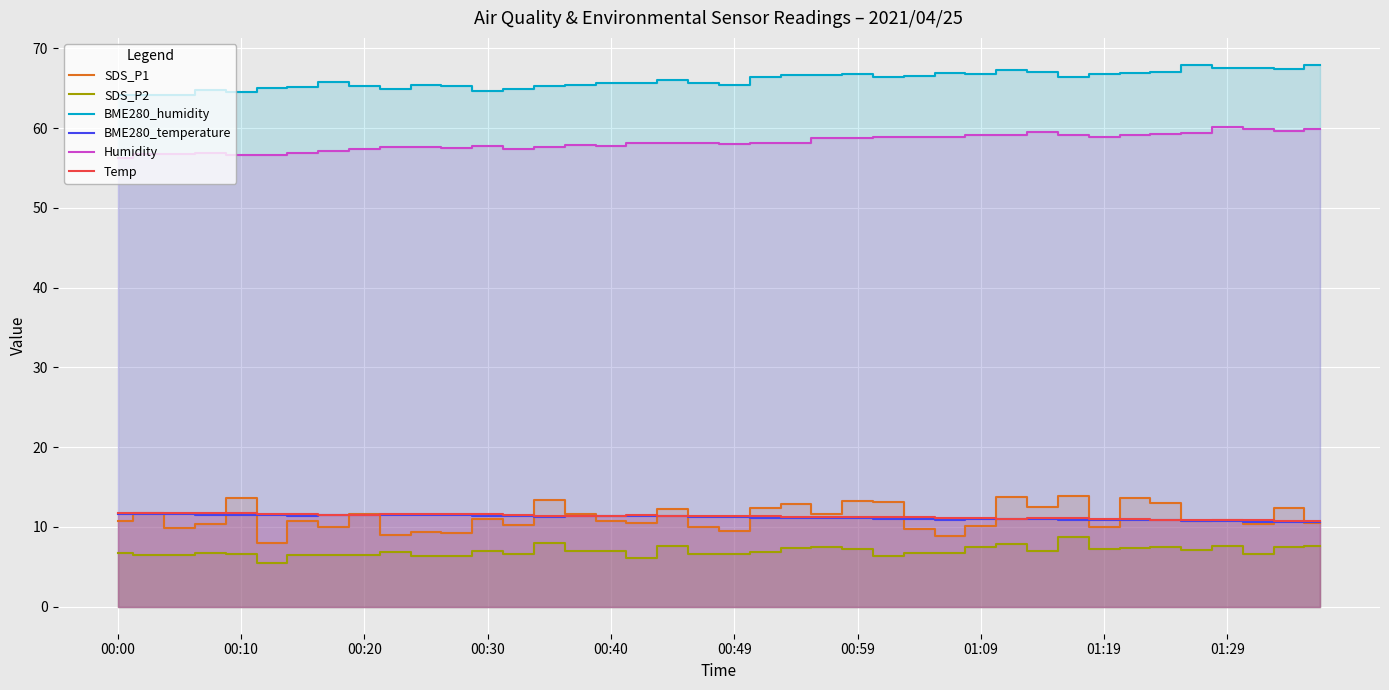

What is the difference between the second highest and minimum values in the Temp series?

1.1